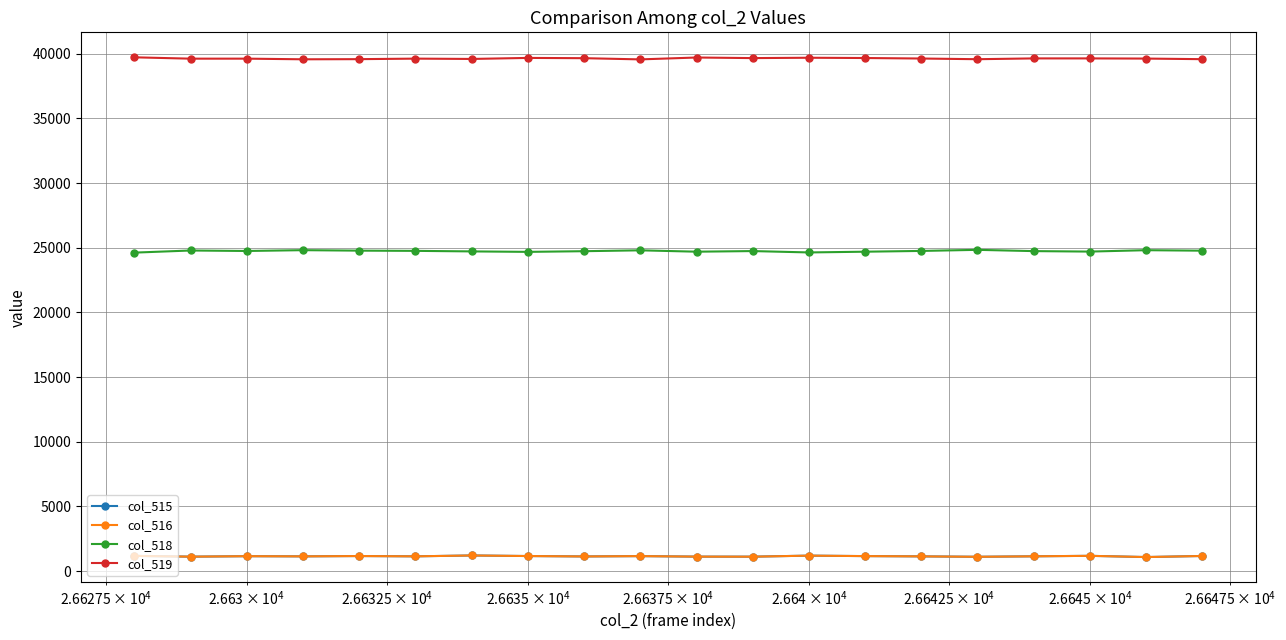

What is the greatest value displayed?

39731